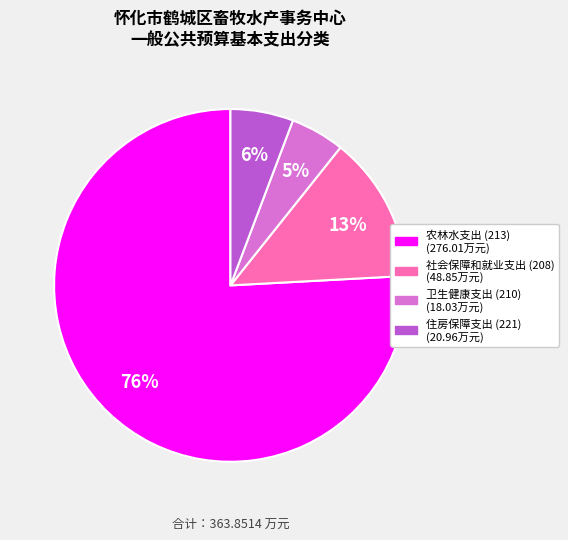

How many slices are in this pie chart?

4